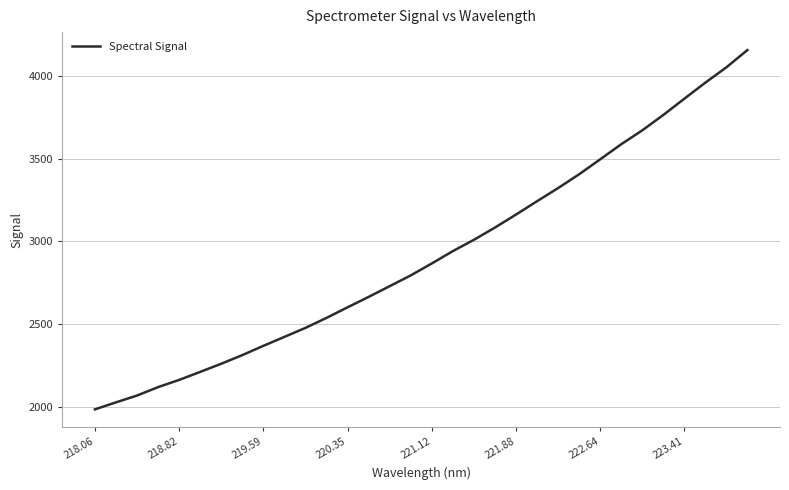

What is the difference between the maximum and minimum values?

2173.2